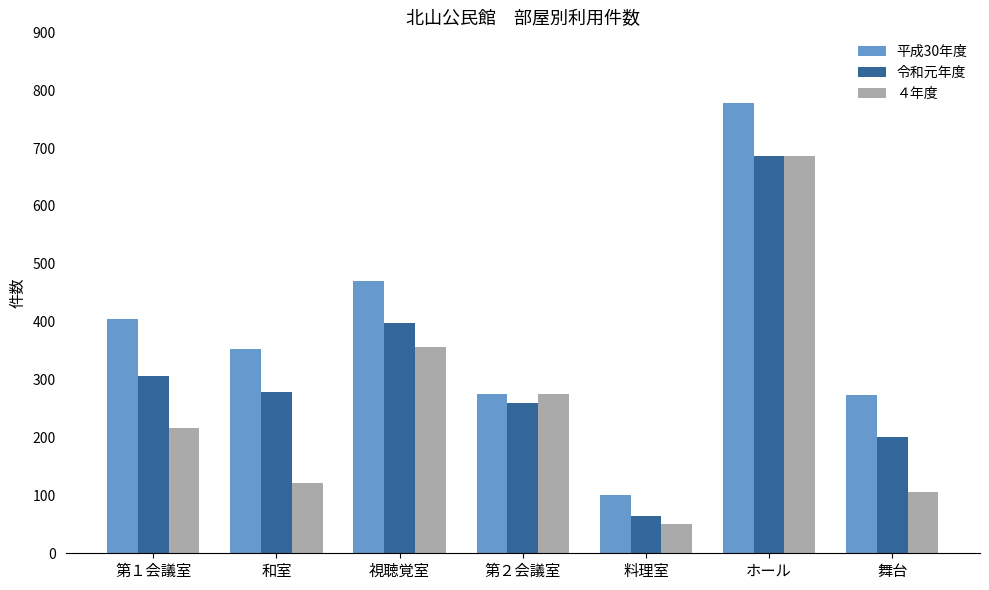

What is the maximum value shown in the chart?

778